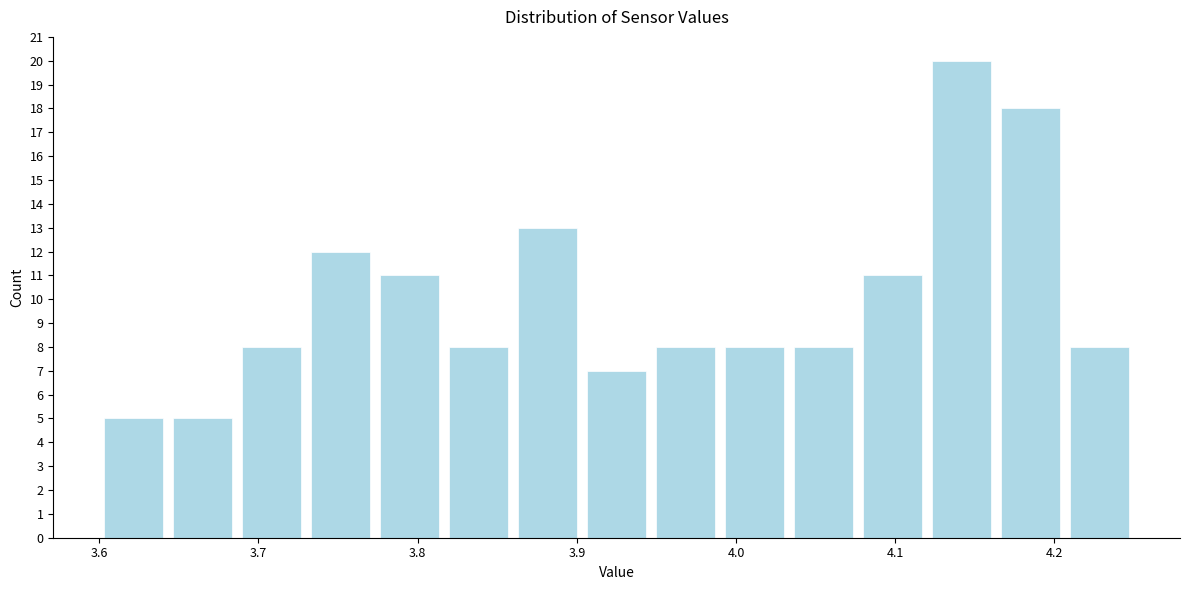

Which range on the x-axis has the tallest bar?

4.12 to 4.16